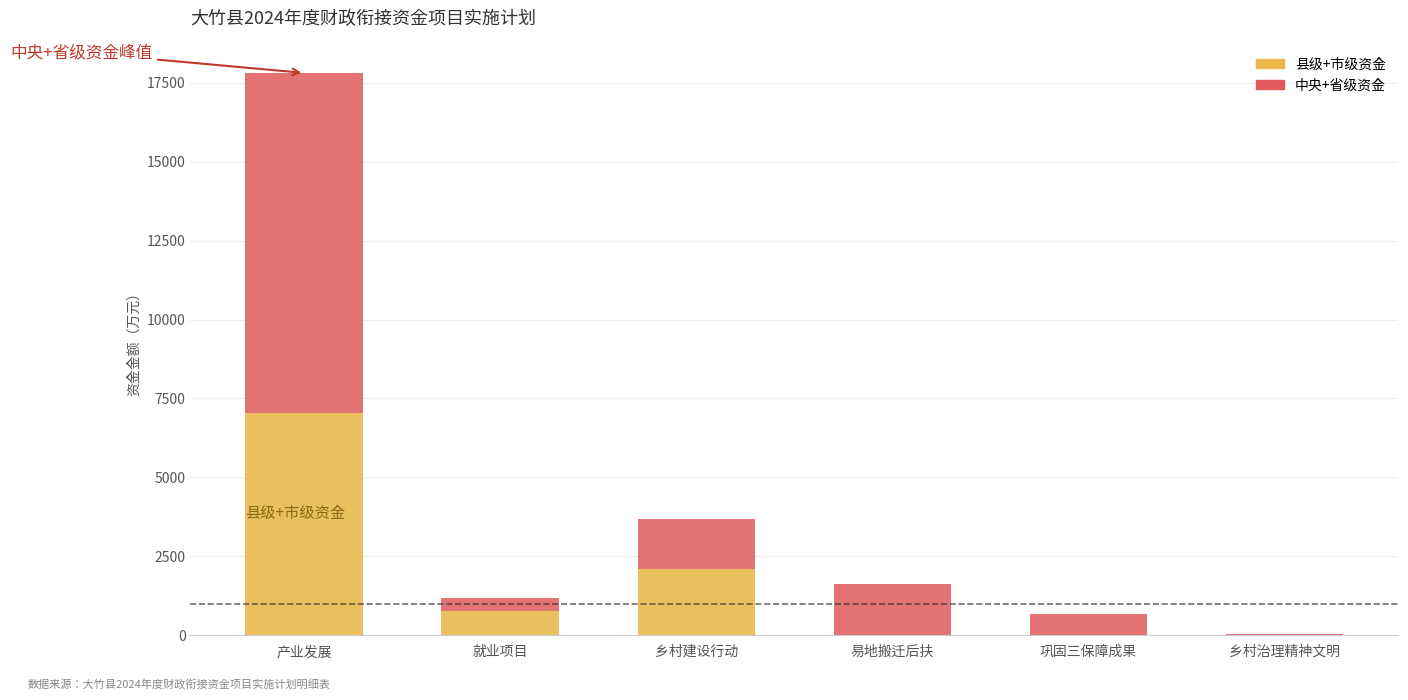

What are all the series names shown in the legend?

县级+市级资金, 中央+省级资金